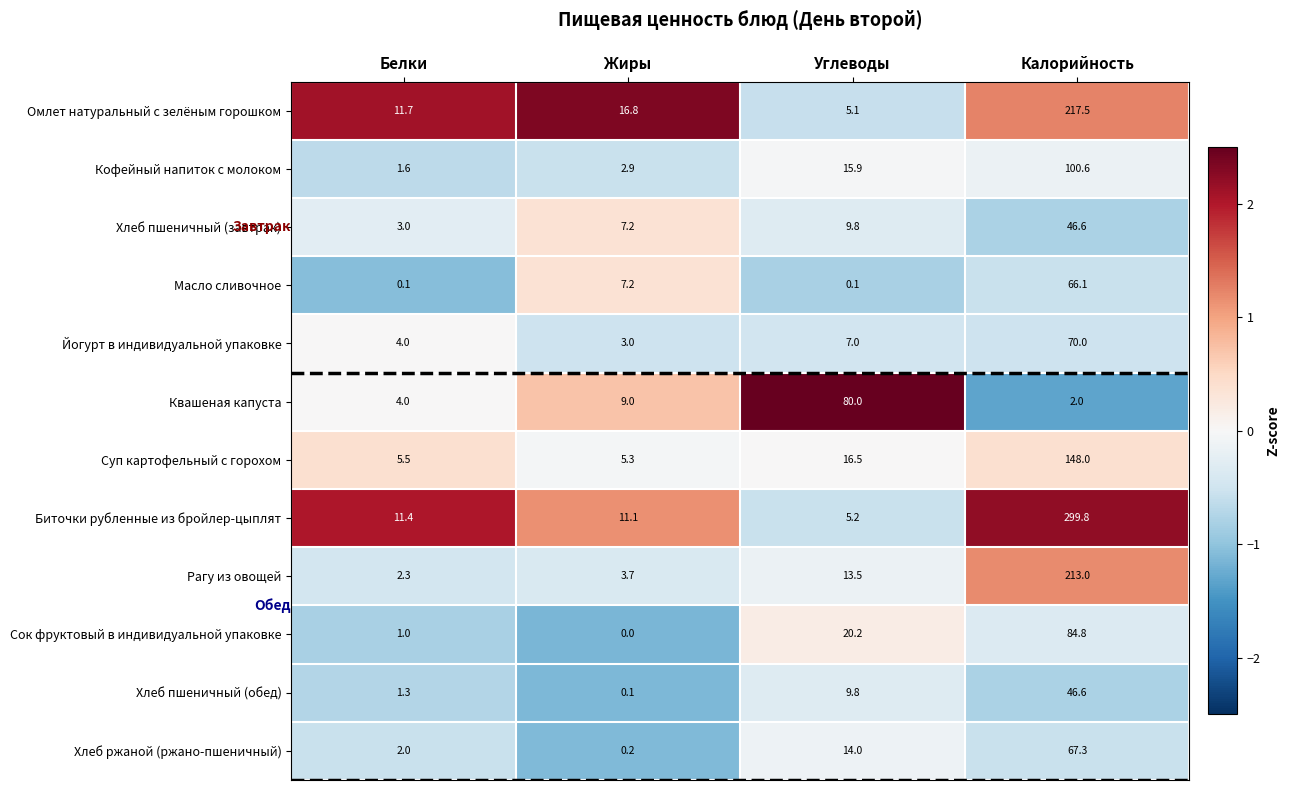

True or false: Хлеб ржаной (ржано-пшеничный) has a value of 2.0 at Белки.

True